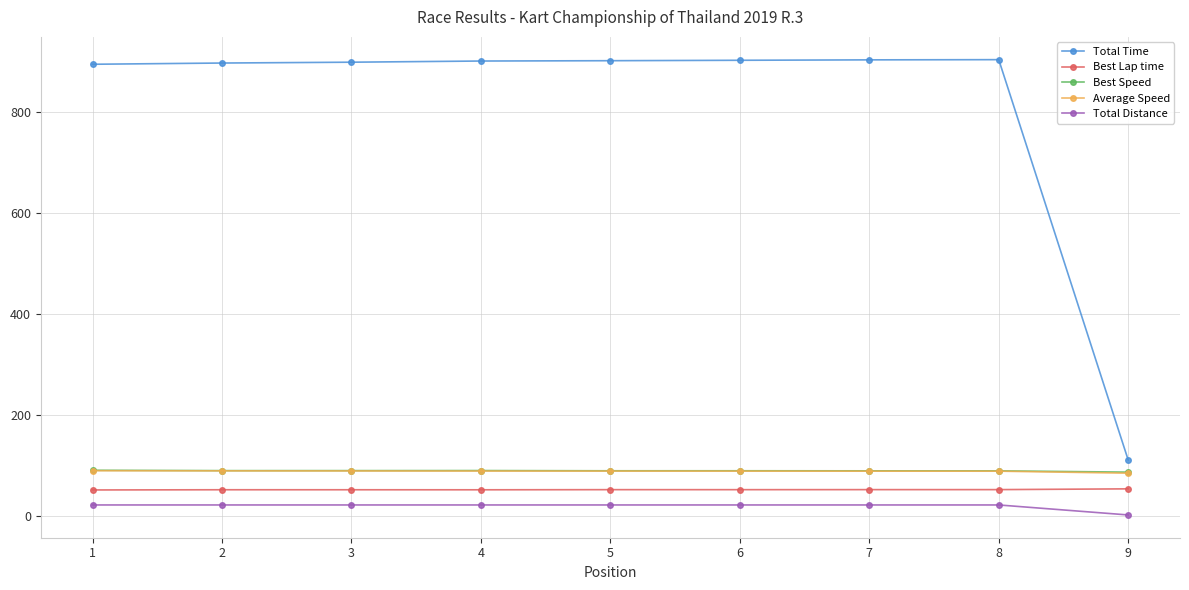

What are all the series names shown in the legend?

Total Time, Best Lap time, Best Speed, Average Speed, Total Distance